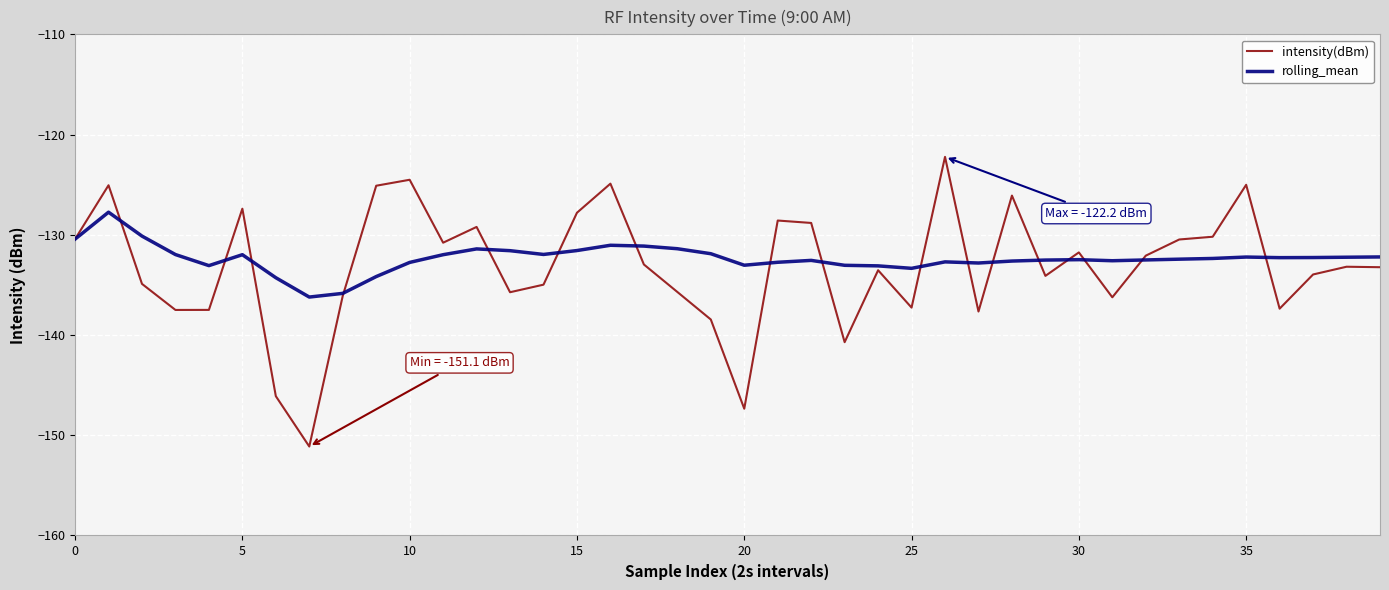

What is the average value of the rolling_mean series?

-132.4